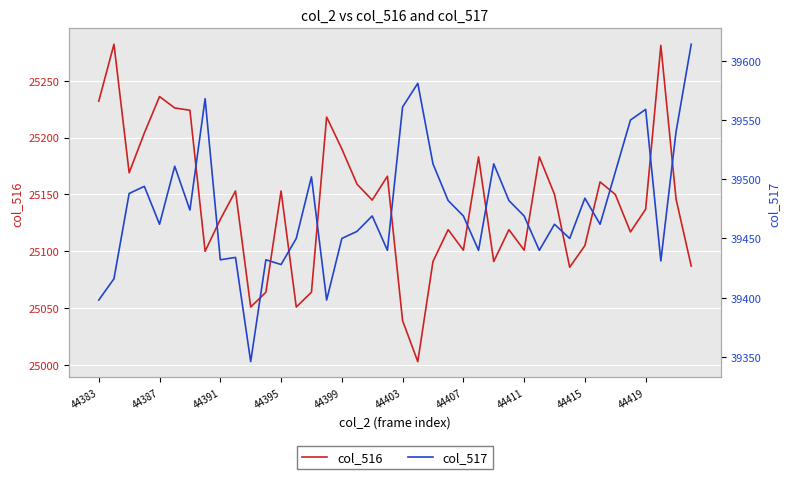

The value of col_516 at 44415 is 25105. True or false?

True